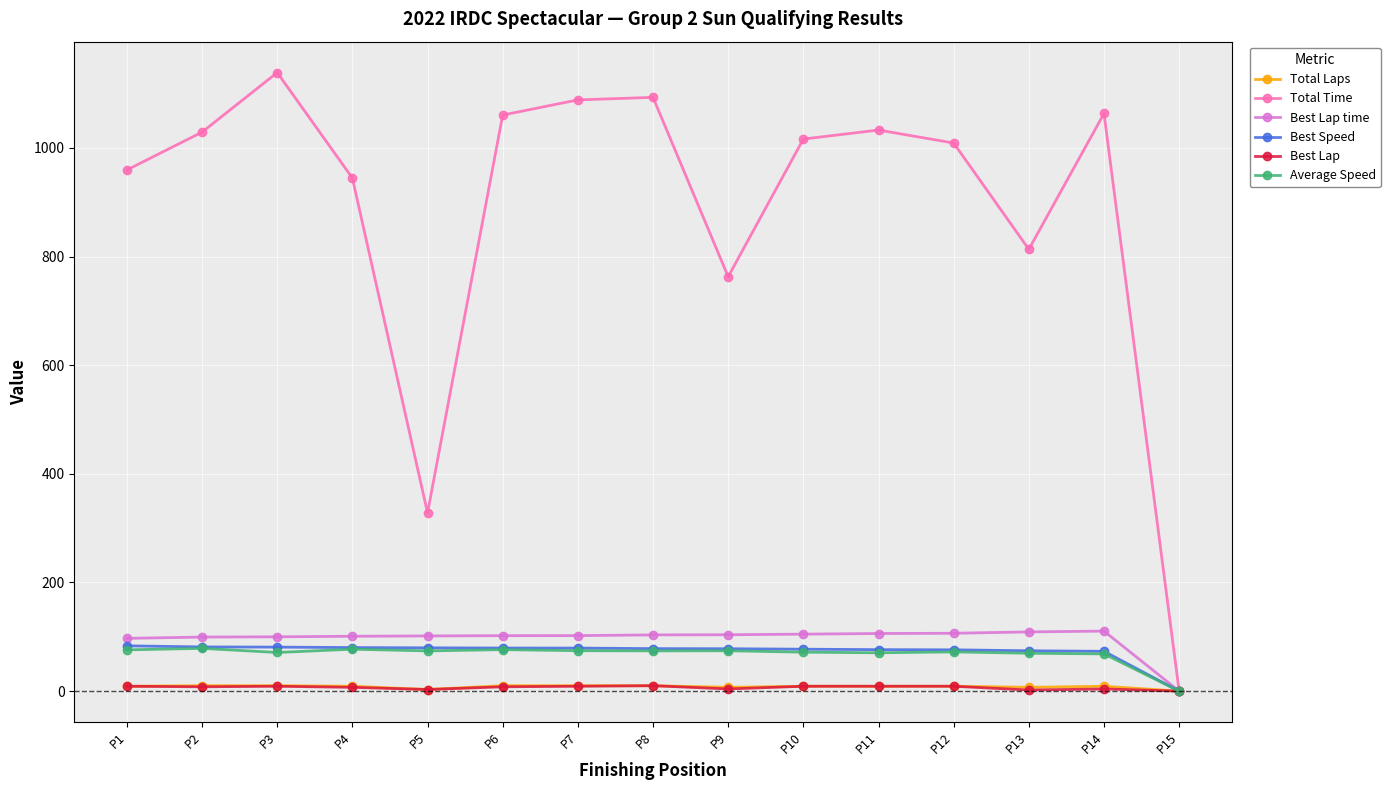

What is the value of the Total Time point at the 8th from the left?

1093.0